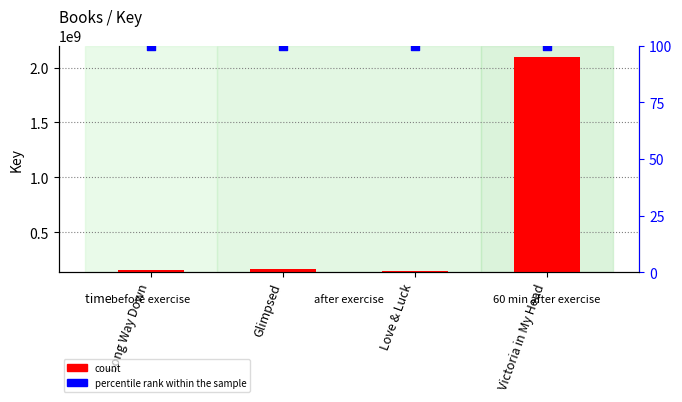

Is the value of percentile rank within the sample at Long Way Down greater than the value of count at Glimpsed?

No